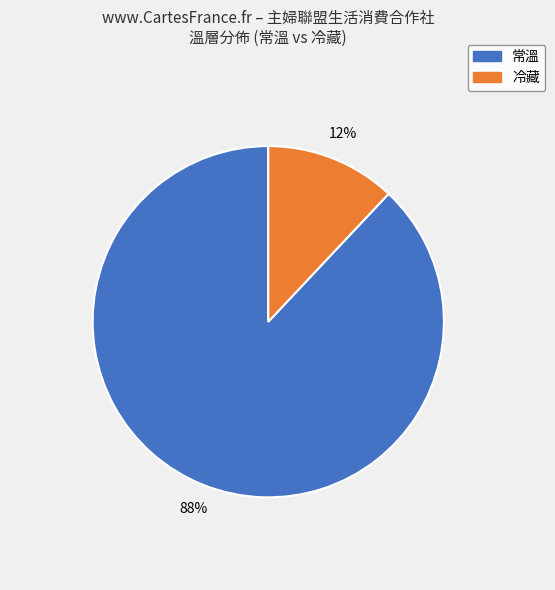

Which category has the biggest portion of the pie?

常溫